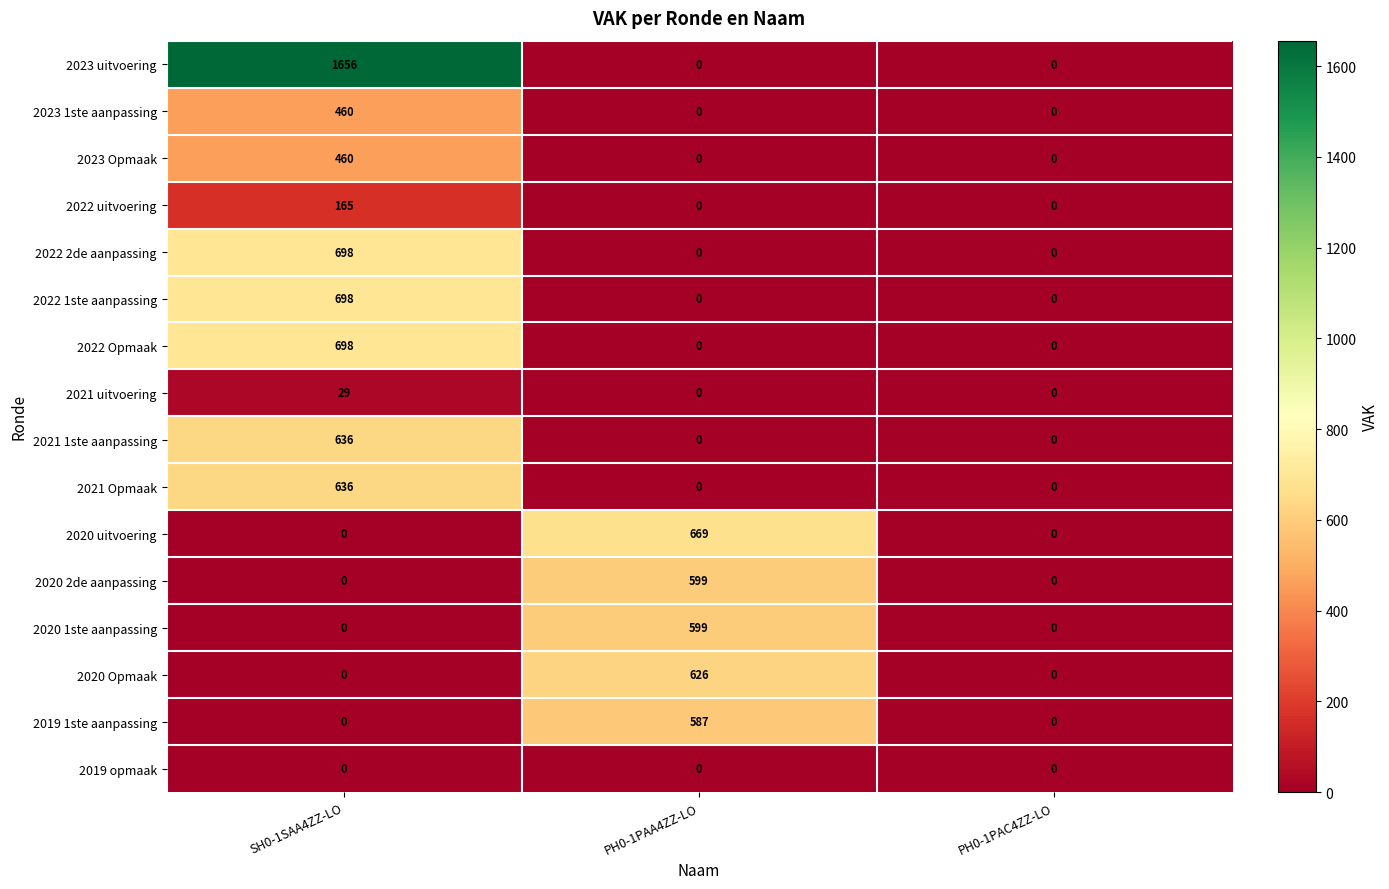

What is the maximum value shown in the chart?

1656